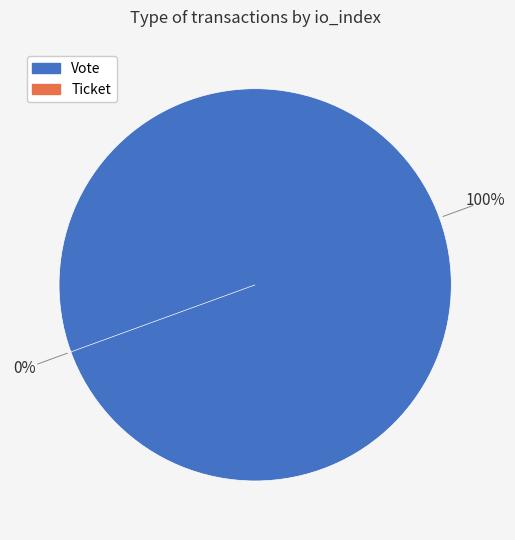

Is there any slice that represents more than half of the pie?

Yes